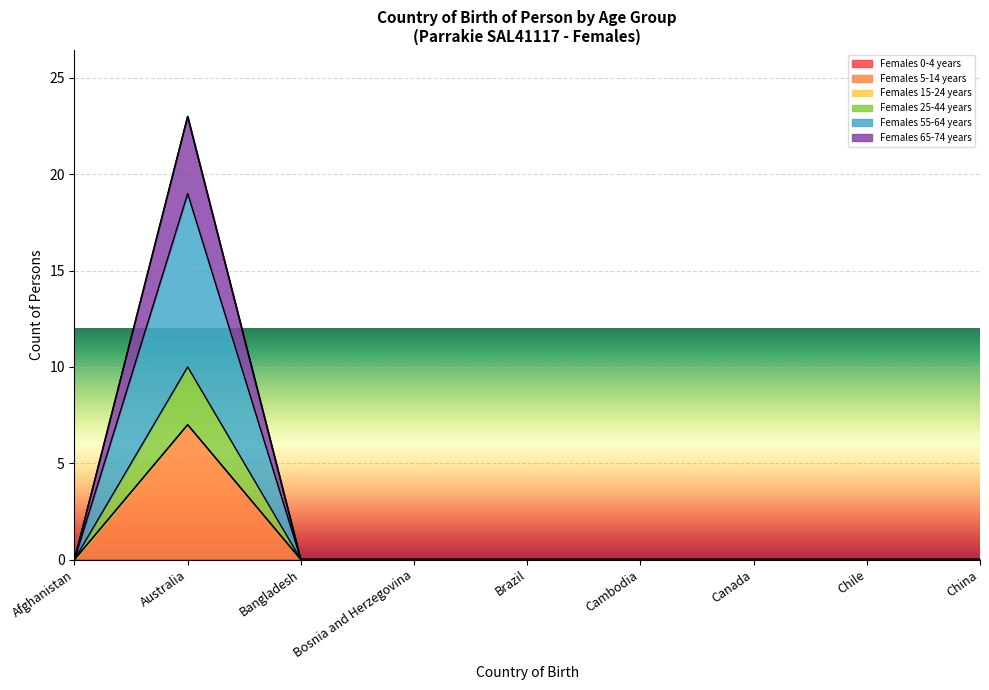

What is the label of the 6th point from the left?

Cambodia